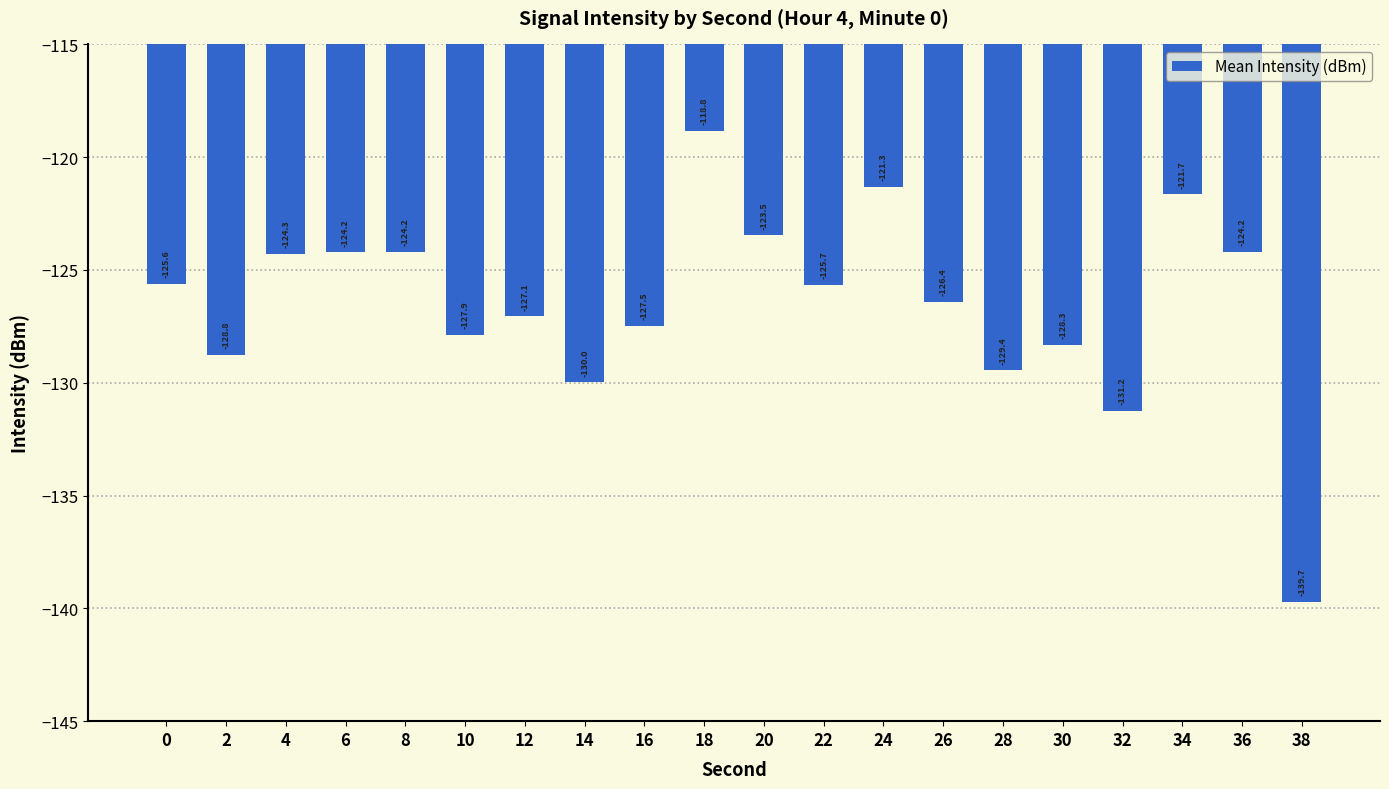

Is it true that the value at 12 is -165.6?

False